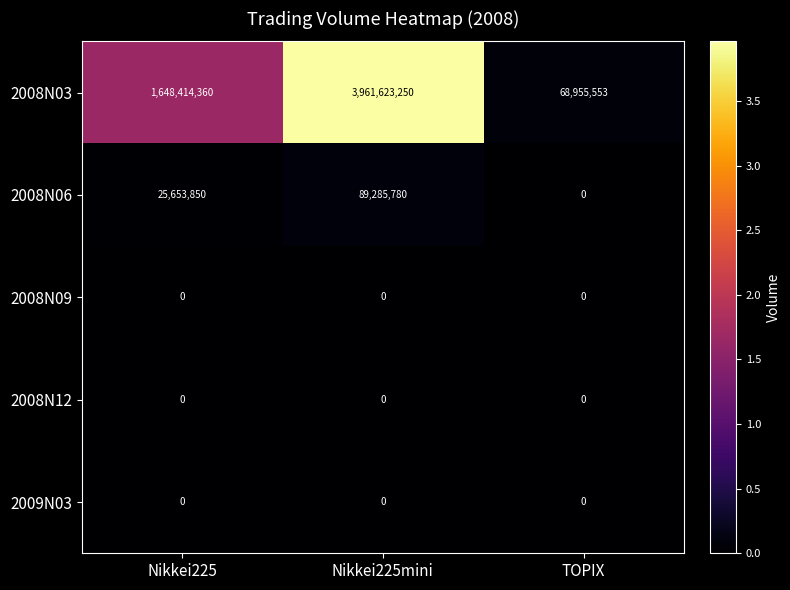

True or false: 2008N06 has a value of 89285780 at Nikkei225mini.

True